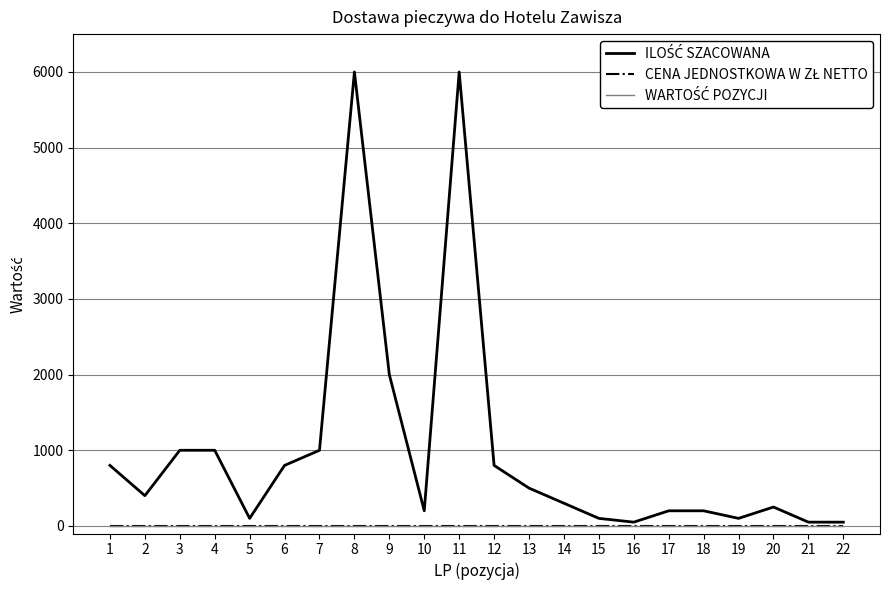

At 10, list the series in order from largest to smallest.

ILOŚĆ SZACOWANA, CENA JEDNOSTKOWA W ZŁ NETTO, WARTOŚĆ POZYCJI